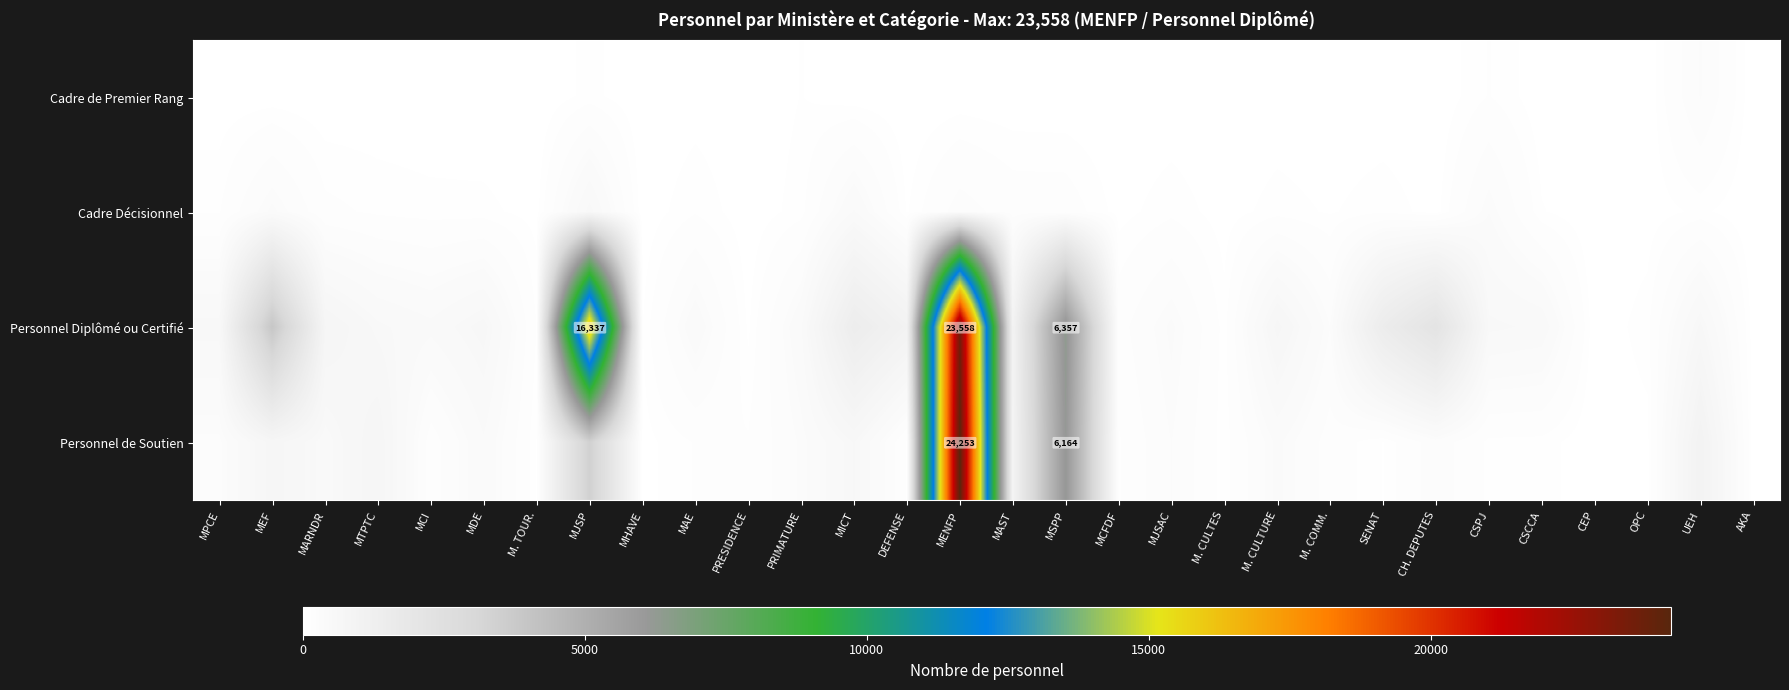

Which series has the largest range (max minus min)?

Personnel de Soutien